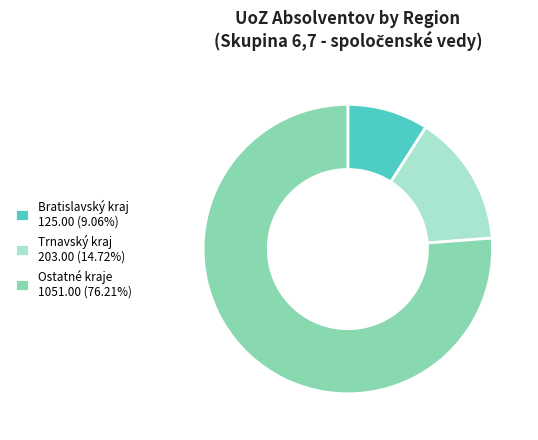

Does any single category account for the majority?

Yes